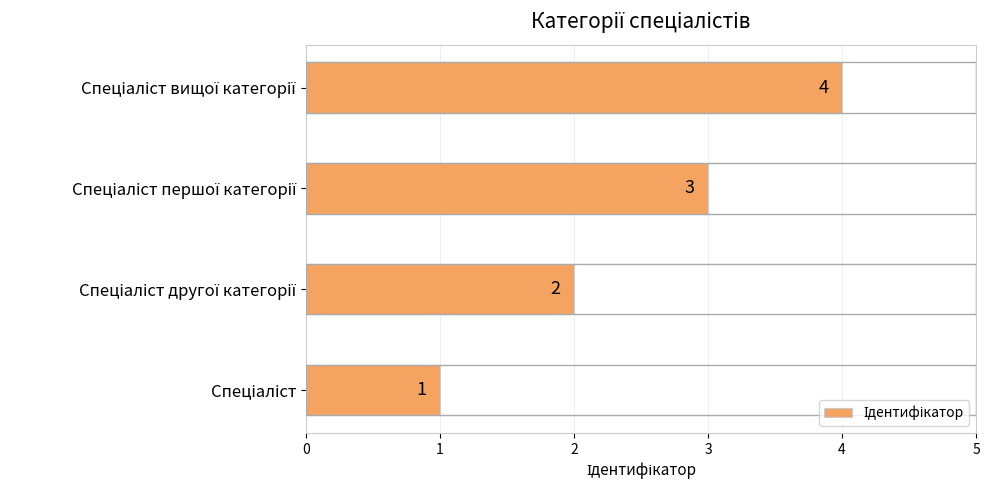

What is the maximum value shown in the chart?

4